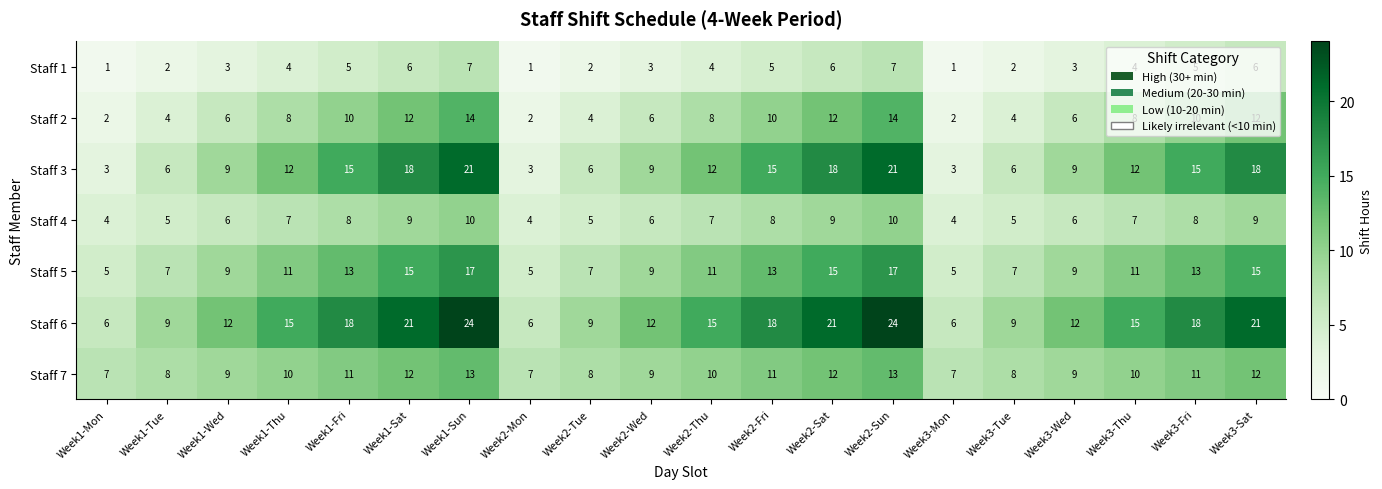

What is the spread (max minus min) of values at Week1-Sun?

17